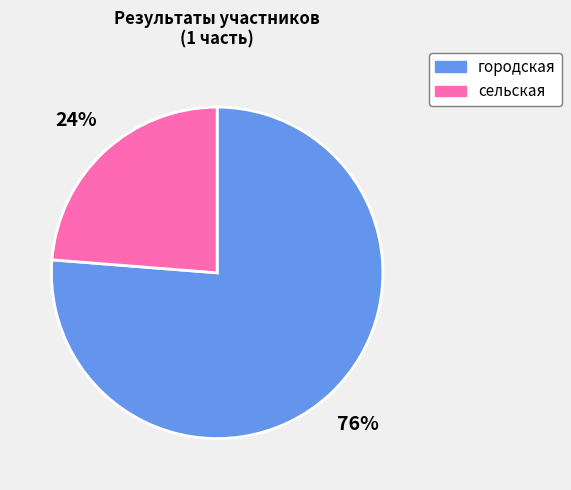

True or false: сельская accounts for 24% of the total.

True